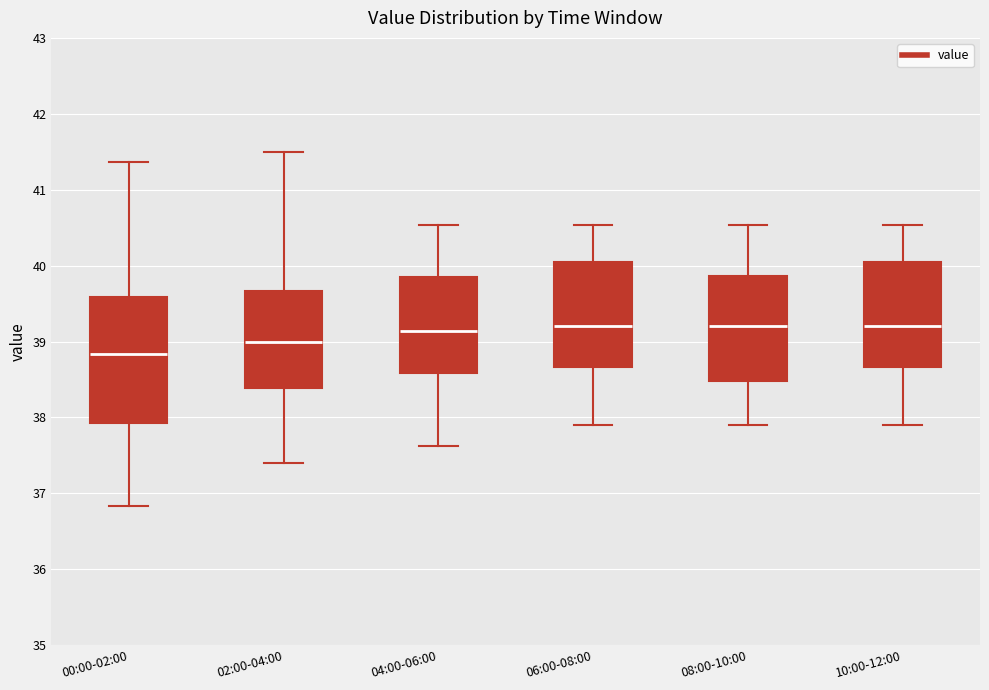

Reading left to right, transcribe this box plot: for each box, give where its median line is, the range the box spans, and where its two whiskers end, as read against the y-axis. The values are not printed on the chart, so give them approximately, as read against the axis.

00:00-02:00: median 38.8, box 37.9 to 39.6, whiskers 36.8 to 41.4
02:00-04:00: median 39.0, box 38.4 to 39.7, whiskers 37.4 to 41.5
04:00-06:00: median 39.1, box 38.6 to 39.8, whiskers 37.6 to 40.5
06:00-08:00: median 39.2, box 38.7 to 40.0, whiskers 37.9 to 40.5
08:00-10:00: median 39.2, box 38.5 to 39.9, whiskers 37.9 to 40.5
10:00-12:00: median 39.2, box 38.7 to 40.0, whiskers 37.9 to 40.5